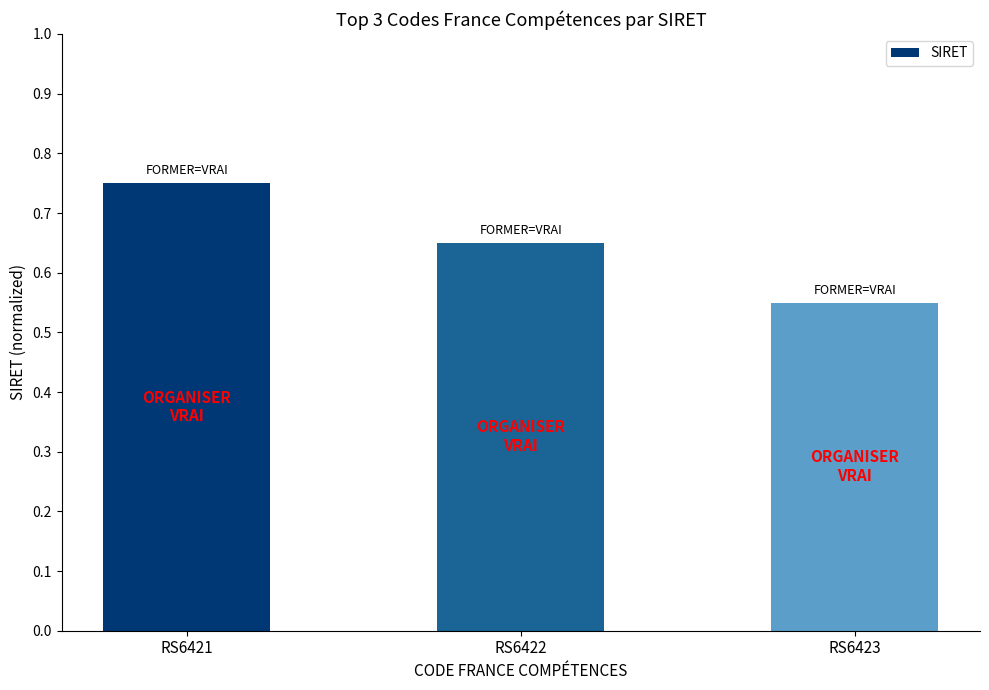

List the labels in order of value, largest first.

RS6421, RS6422, RS6423